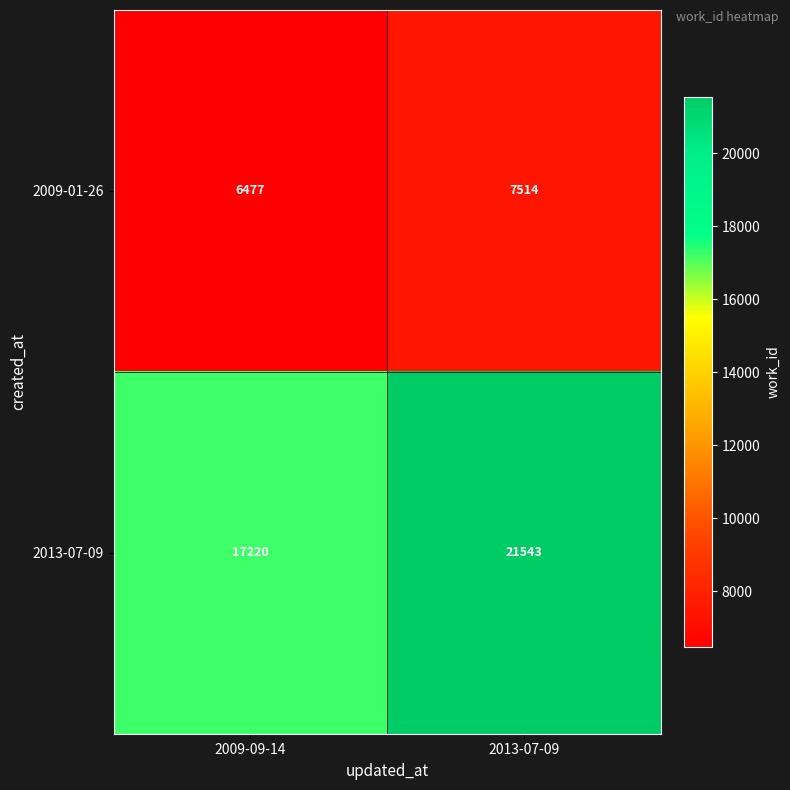

What is the lowest value of the 2009-01-26 series?

6477